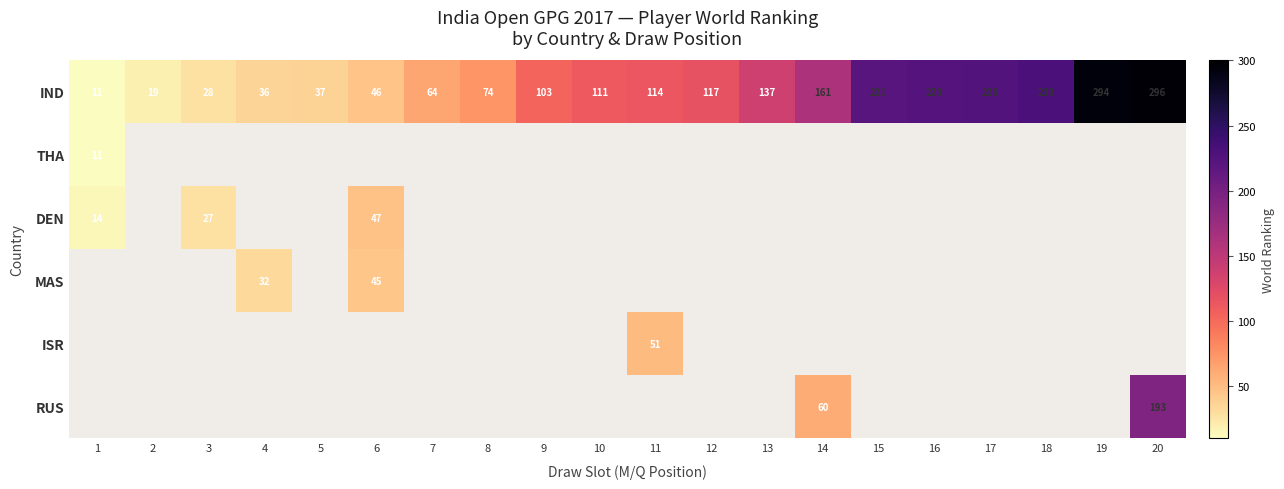

Which category has the lowest value across all series?

1